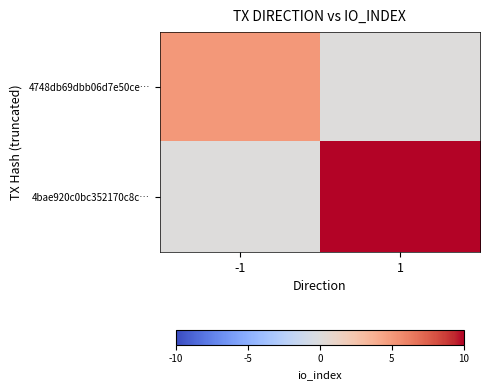

Rank the series by their average value, from highest to lowest.

4bae920c0bc352170c8c…, 4748db69dbb06d7e50ce…